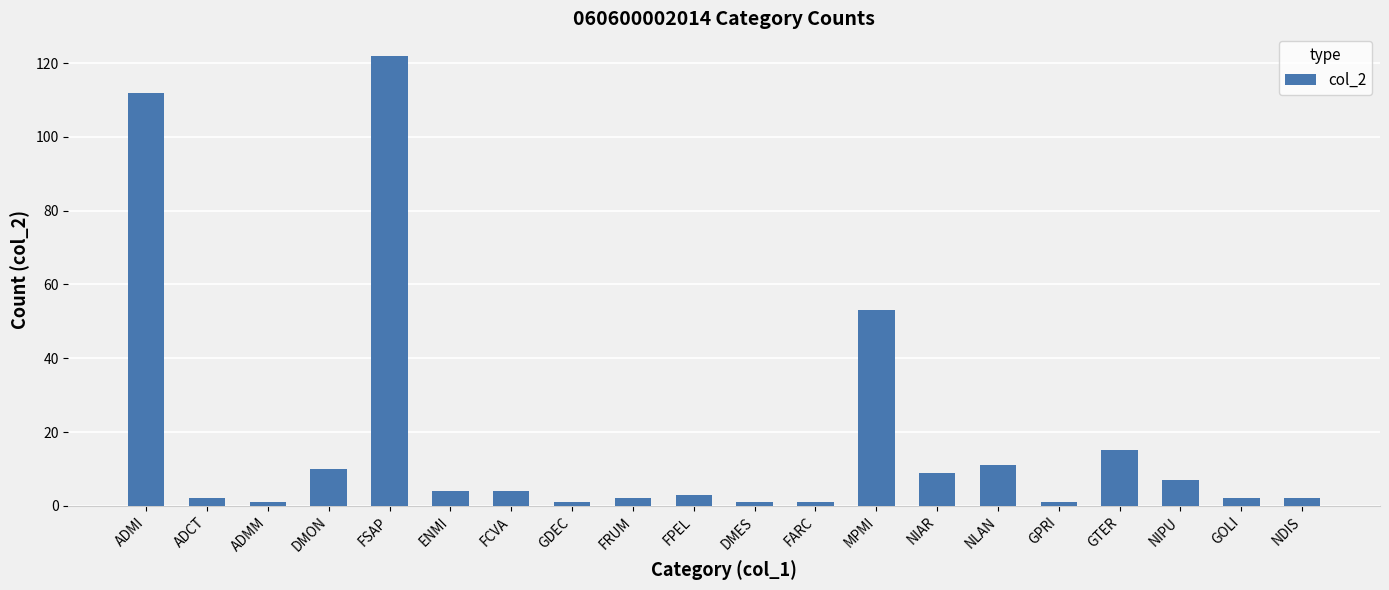

The value at ADCT is 2. True or false?

True